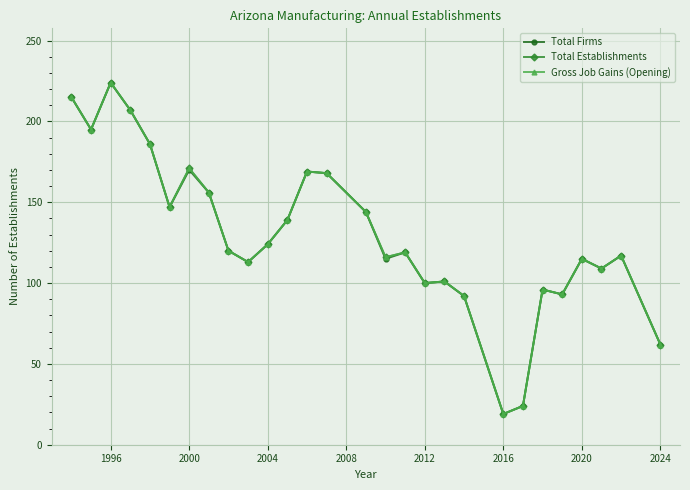

True or false: Gross Job Gains (Opening) and Total Firms cross at least once.

False